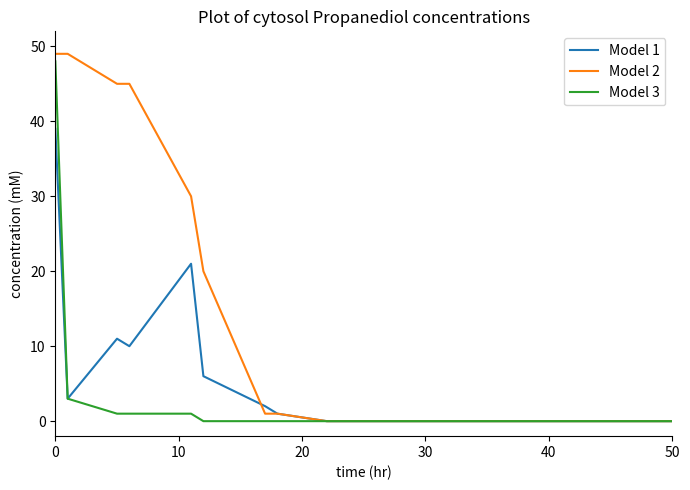

Which series has the largest range (max minus min)?

Model 2